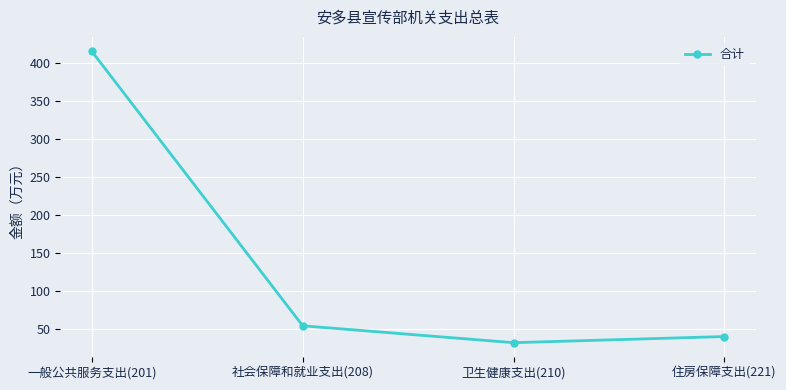

How many categories are shown in the chart?

4